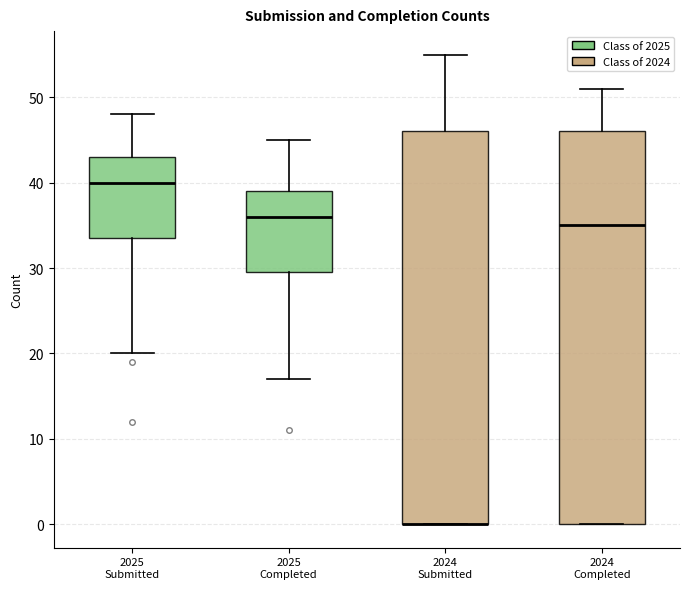

Reading left to right, transcribe this box plot: for each box, give where its median line is, the range the box spans, and where its two whiskers end, as read against the y-axis. The values are not printed on the chart, so give them approximately, as read against the axis.

2025 Submitted: median 40, box 34 to 43, whiskers 20 to 48
2025 Completed: median 36, box 30 to 39, whiskers 17 to 45
2024 Submitted: median 0 (drawn on the box's lower edge), box 0 to 46, whiskers 0 to 55
2024 Completed: median 35, box 0 to 46, whiskers 0 to 51